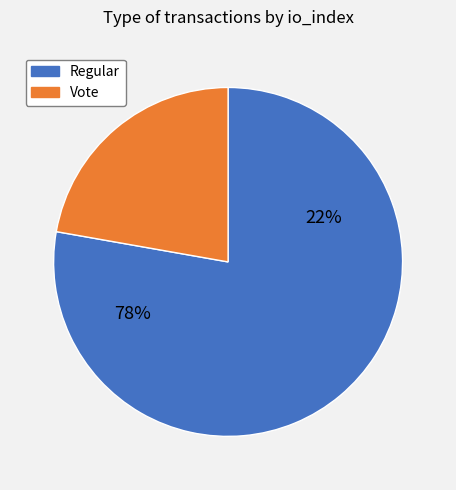

What is the smallest slice in the pie chart?

Vote